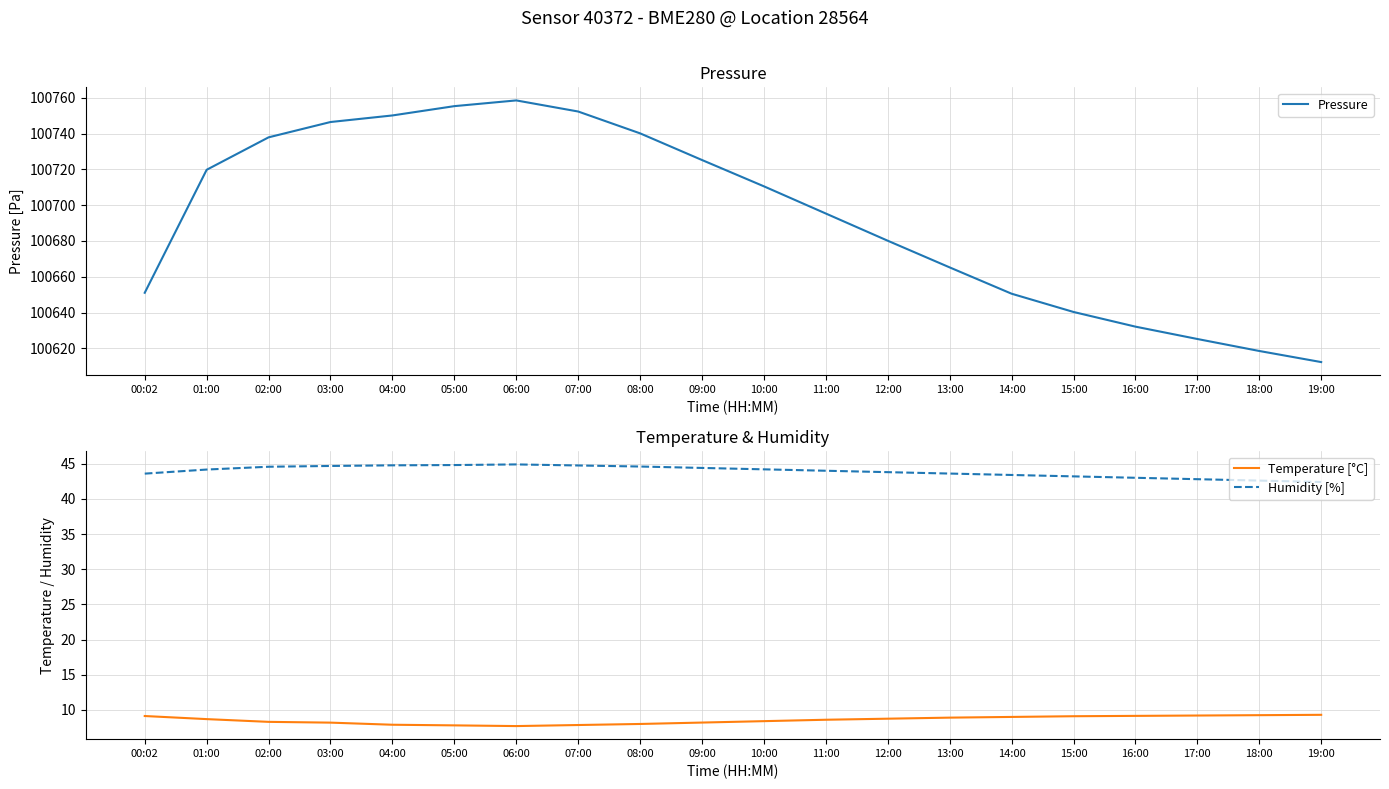

How many data points in Temperature [°C] are above 8?

15